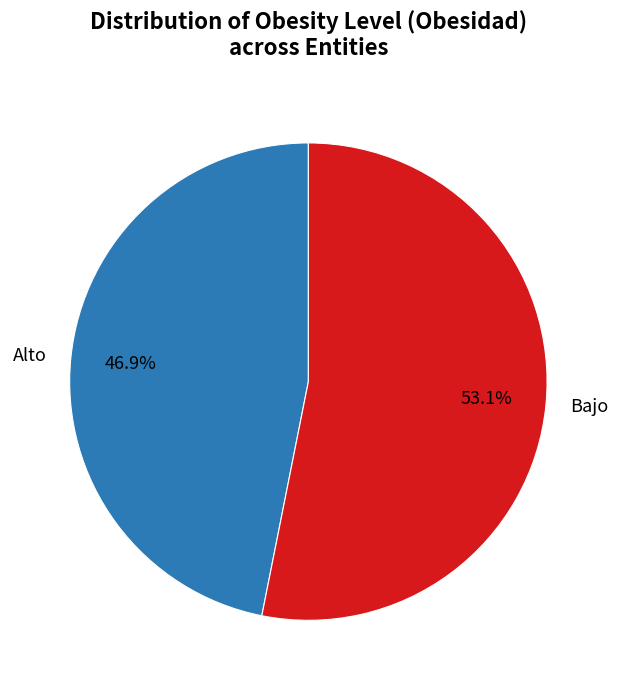

Is it true that Bajo is 53% of the pie?

True